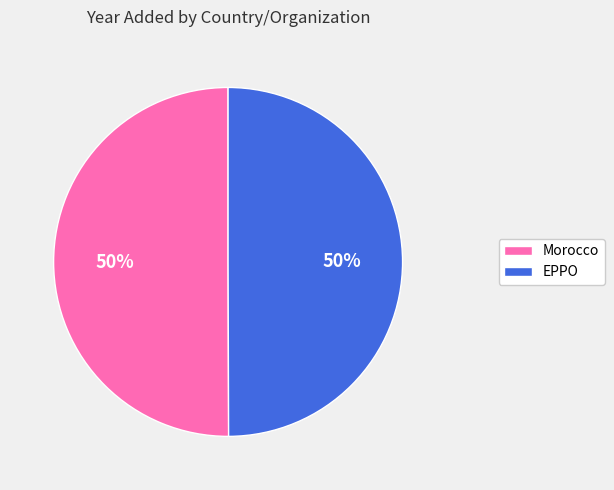

To the nearest percent, what is the average slice percentage?

50%